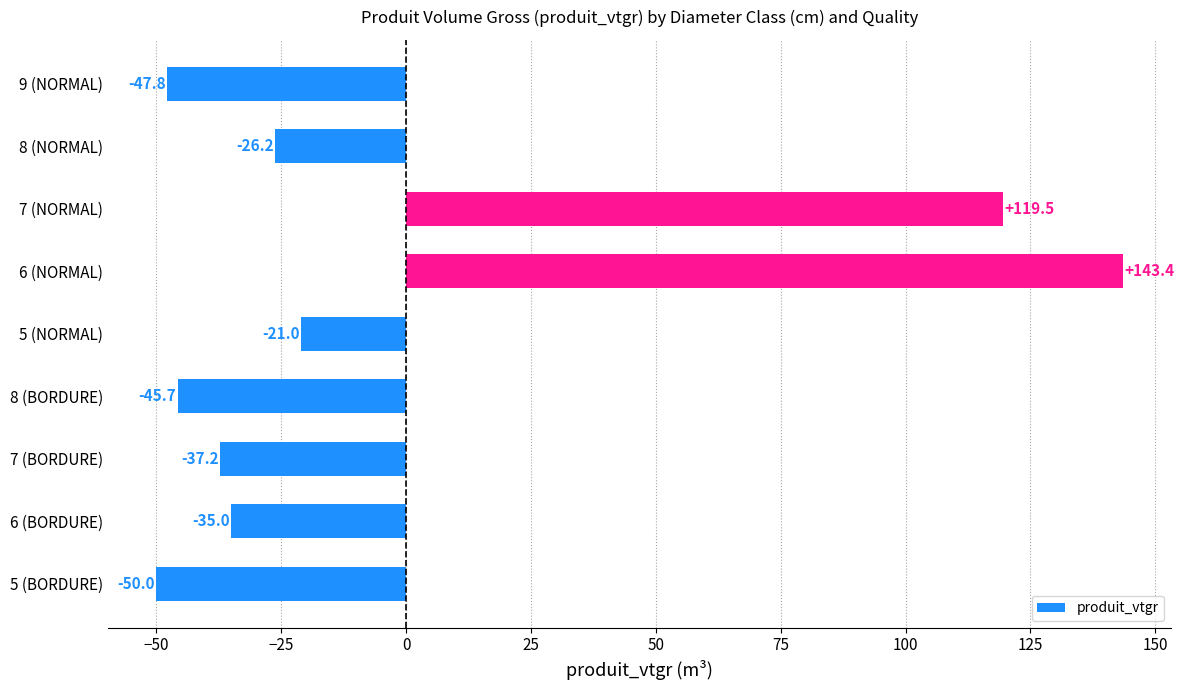

Which category has the highest value across all series?

6 (NORMAL)